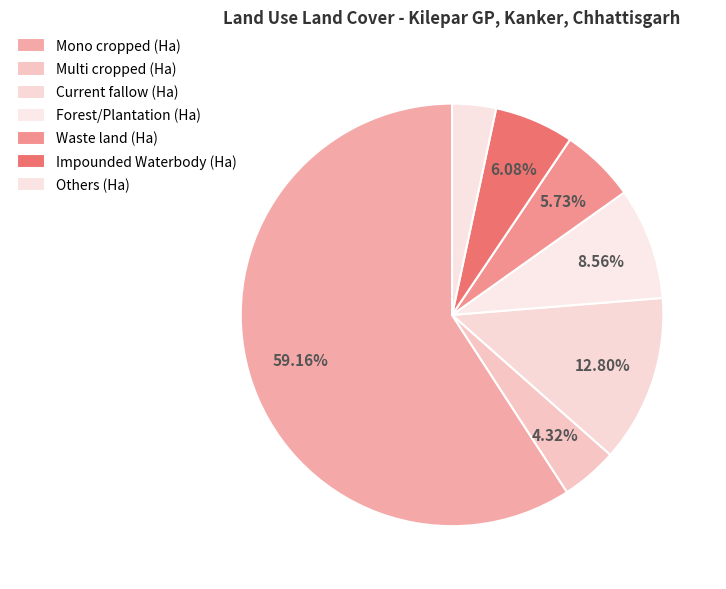

How many segments does this pie chart have?

7